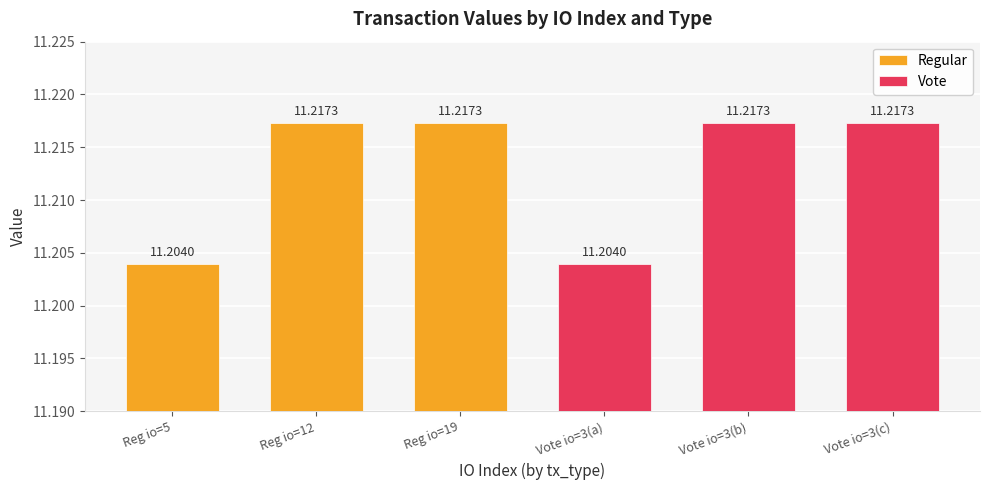

Is the value of Vote at Reg io=12 greater than the value of Regular at Reg io=12?

No